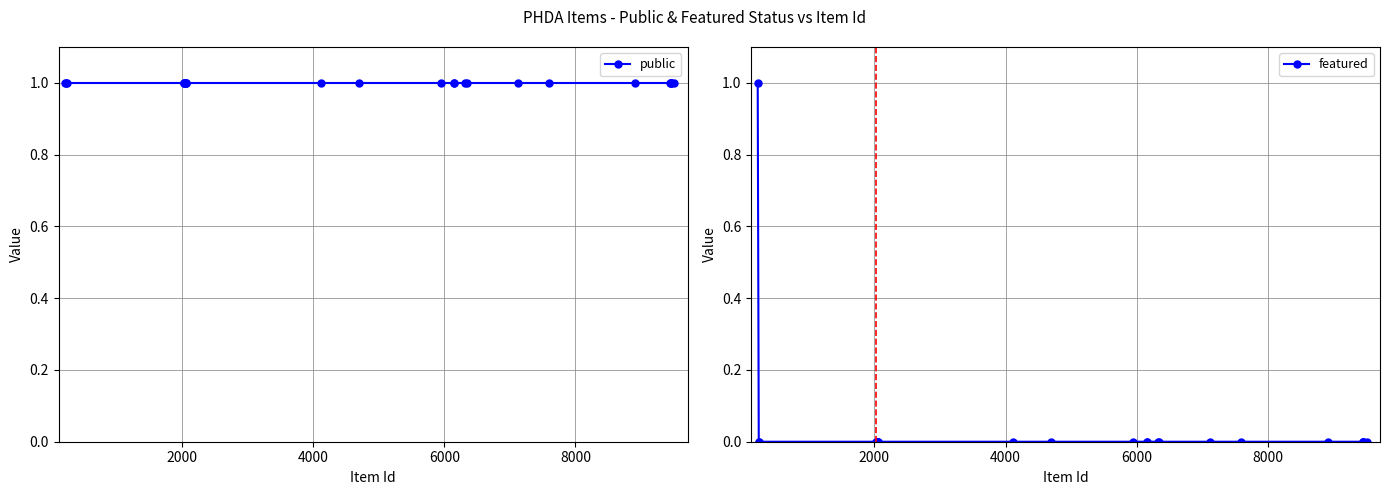

True or false: public and featured cross at least once.

False